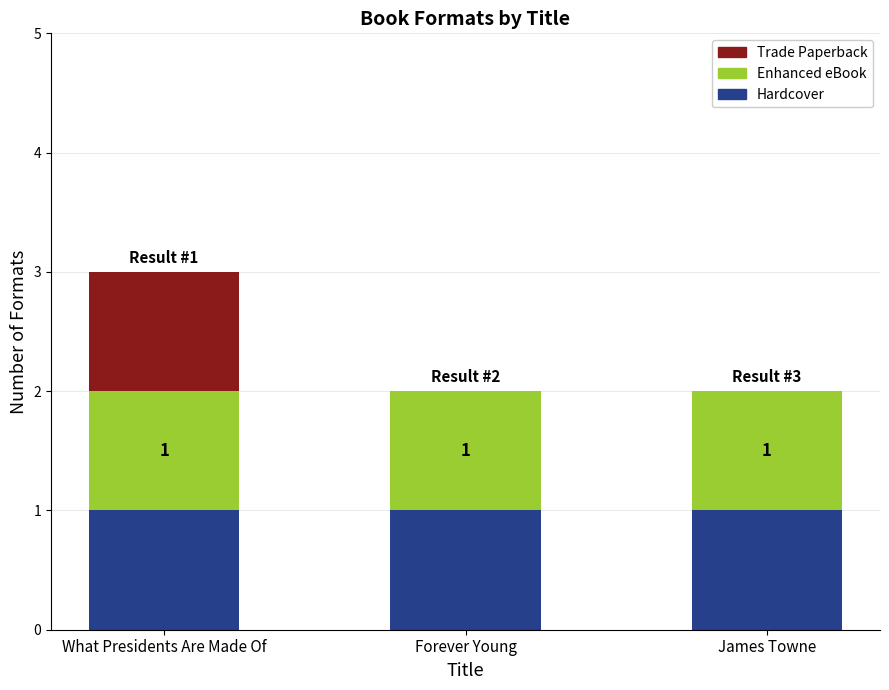

At which category is the sum across all series the highest?

What Presidents Are Made Of